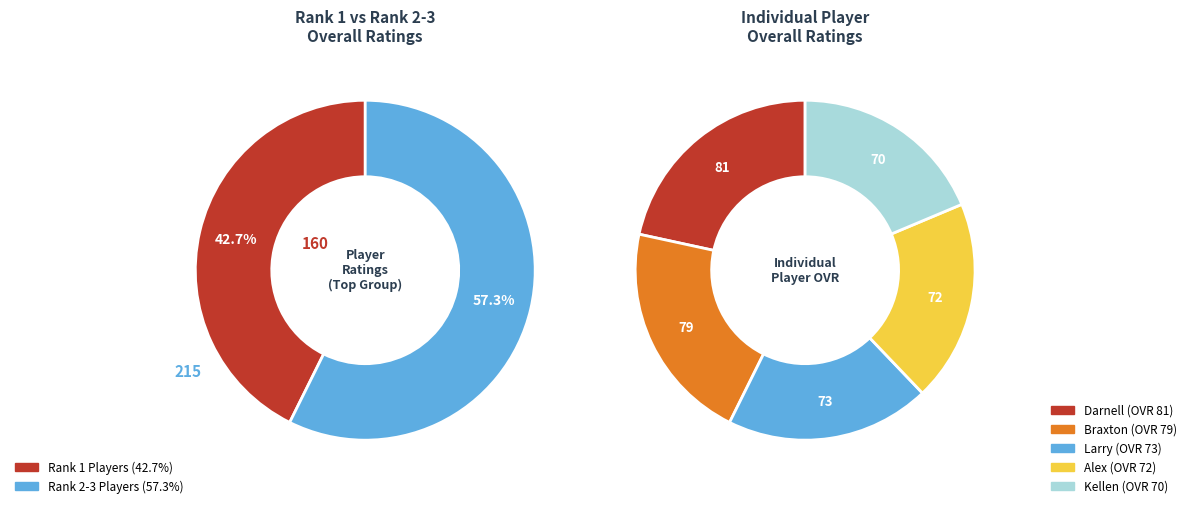

Rank the categories by value from highest to lowest.

Darnell, Braxton, Larry, Alex, Kellen